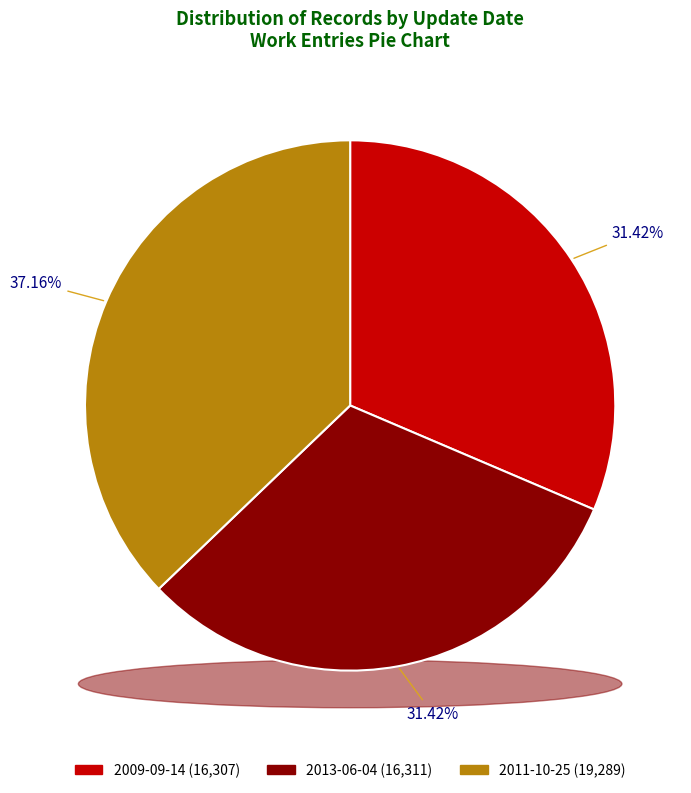

How many segments does this pie chart have?

3